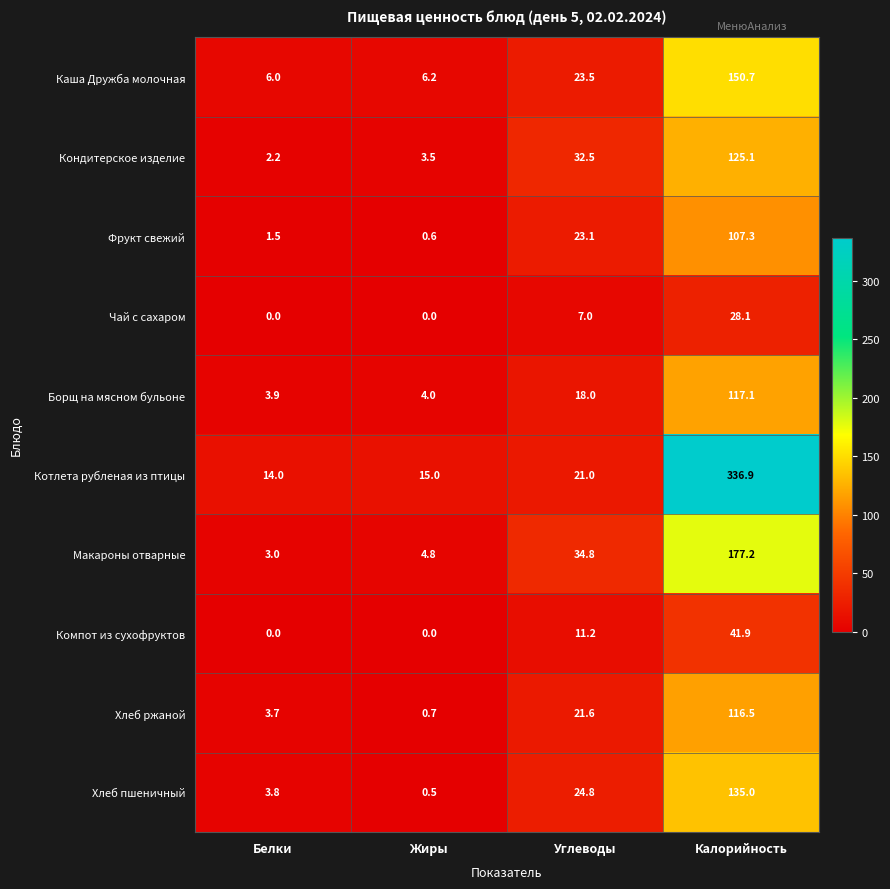

Rank the series by their maximum value, from lowest to highest.

Чай с сахаром, Компот из сухофруктов, Фрукт свежий, Хлеб ржаной, Борщ на мясном бульоне, Кондитерское изделие, Хлеб пшеничный, Каша Дружба молочная, Макароны отварные, Котлета рубленая из птицы